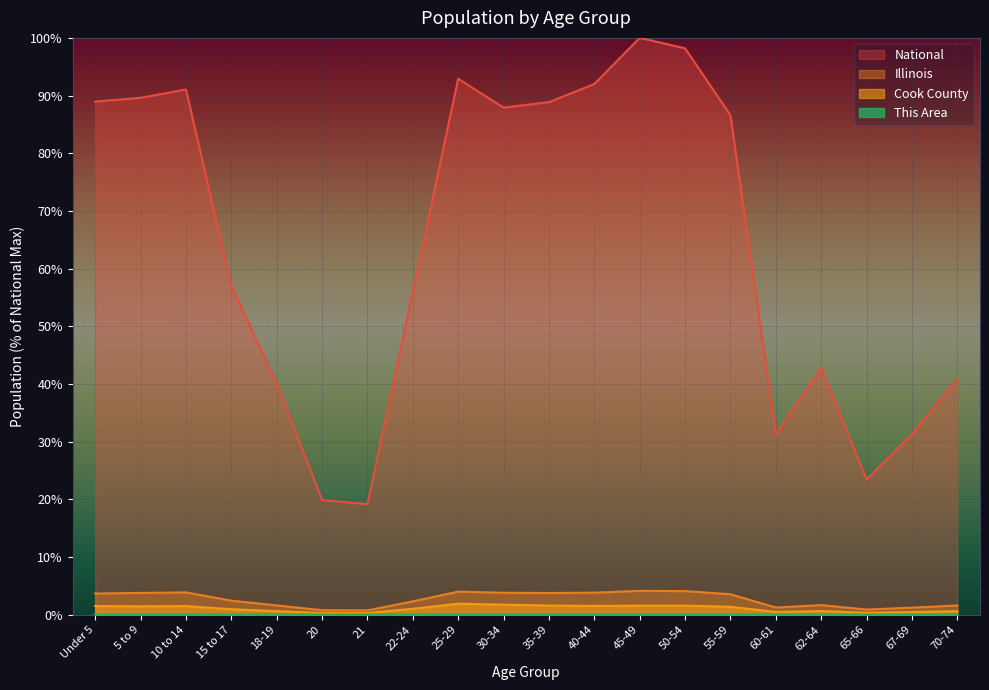

What is the spread (max minus min) of values at 35-39?

88.9